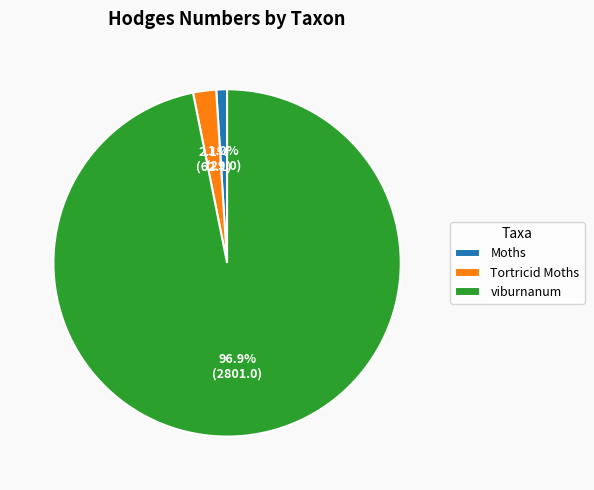

Count the number of slices in the pie.

3